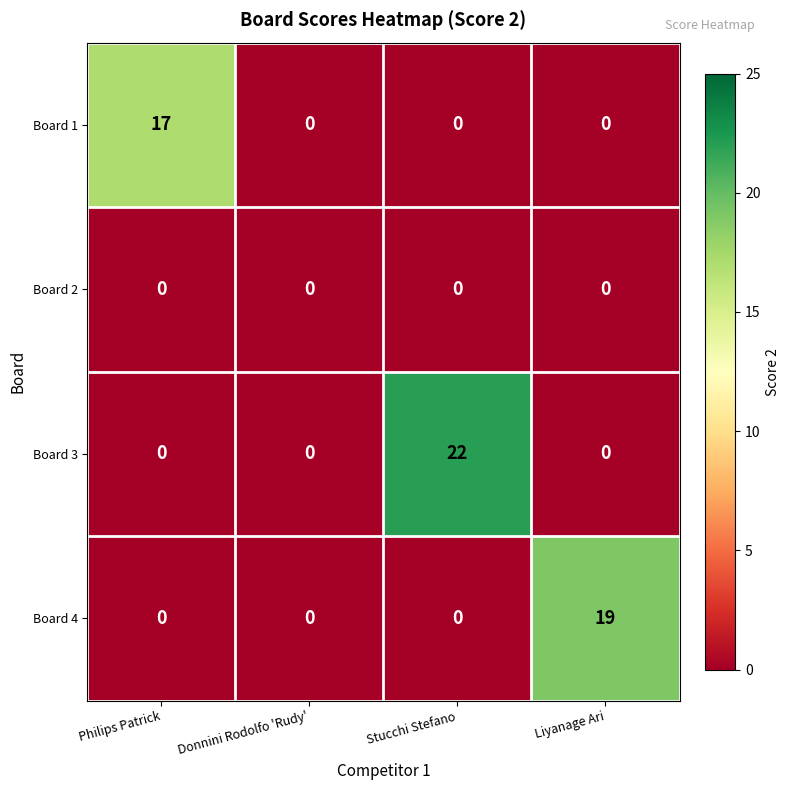

Reading right to left, transcribe all the data shown in this chart.

Board 1: Liyanage Ari=0	Stucchi Stefano=0	Donnini Rodolfo 'Rudy'=0	Philips Patrick=17
Board 2: Liyanage Ari=0	Stucchi Stefano=0	Donnini Rodolfo 'Rudy'=0	Philips Patrick=0
Board 3: Liyanage Ari=0	Stucchi Stefano=22	Donnini Rodolfo 'Rudy'=0	Philips Patrick=0
Board 4: Liyanage Ari=19	Stucchi Stefano=0	Donnini Rodolfo 'Rudy'=0	Philips Patrick=0